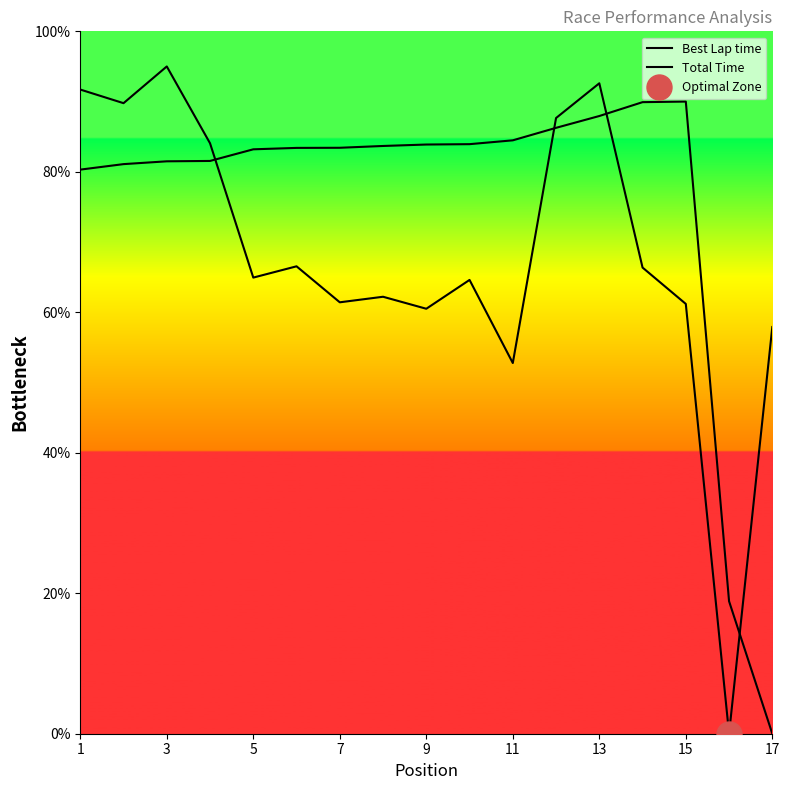

Read the Total Time value at 15.

90.0